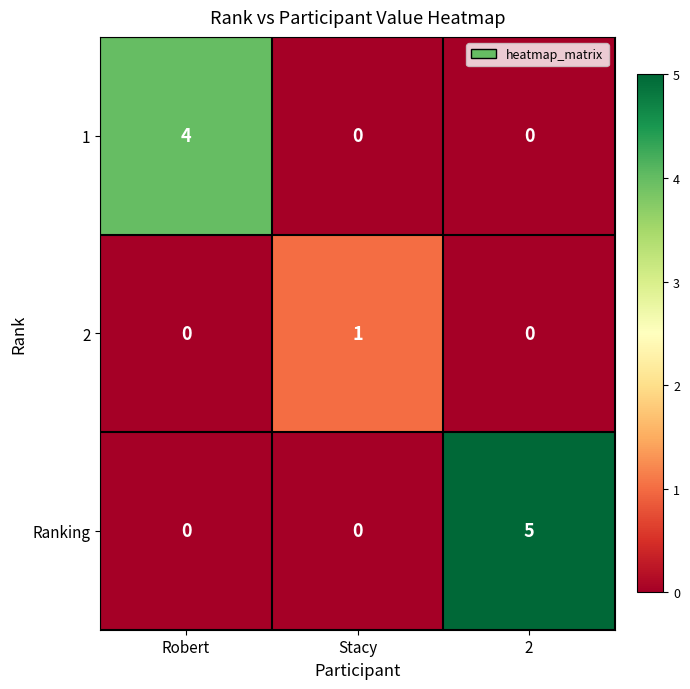

Reading left to right, what are all the values shown in this chart?

1: 4	0	0
2: 0	1	0
Ranking: 0	0	5